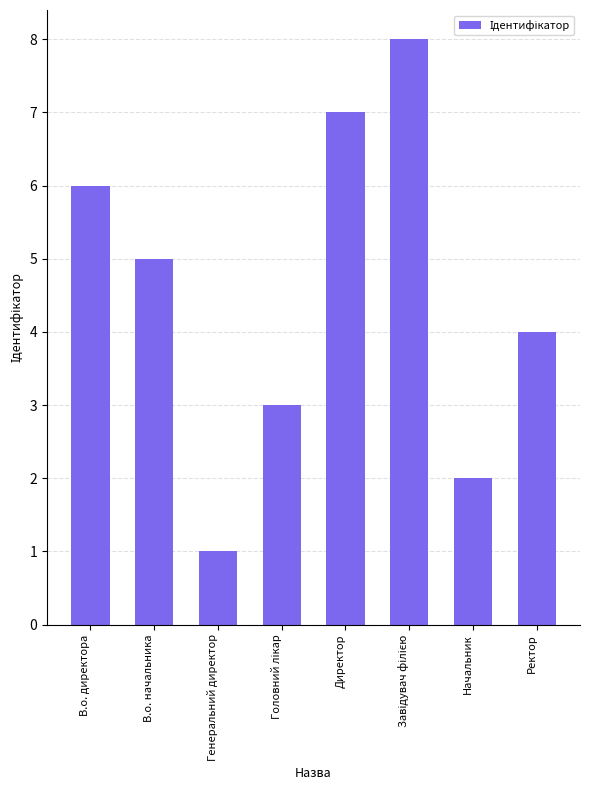

What position from the right is В.о. начальника?

7